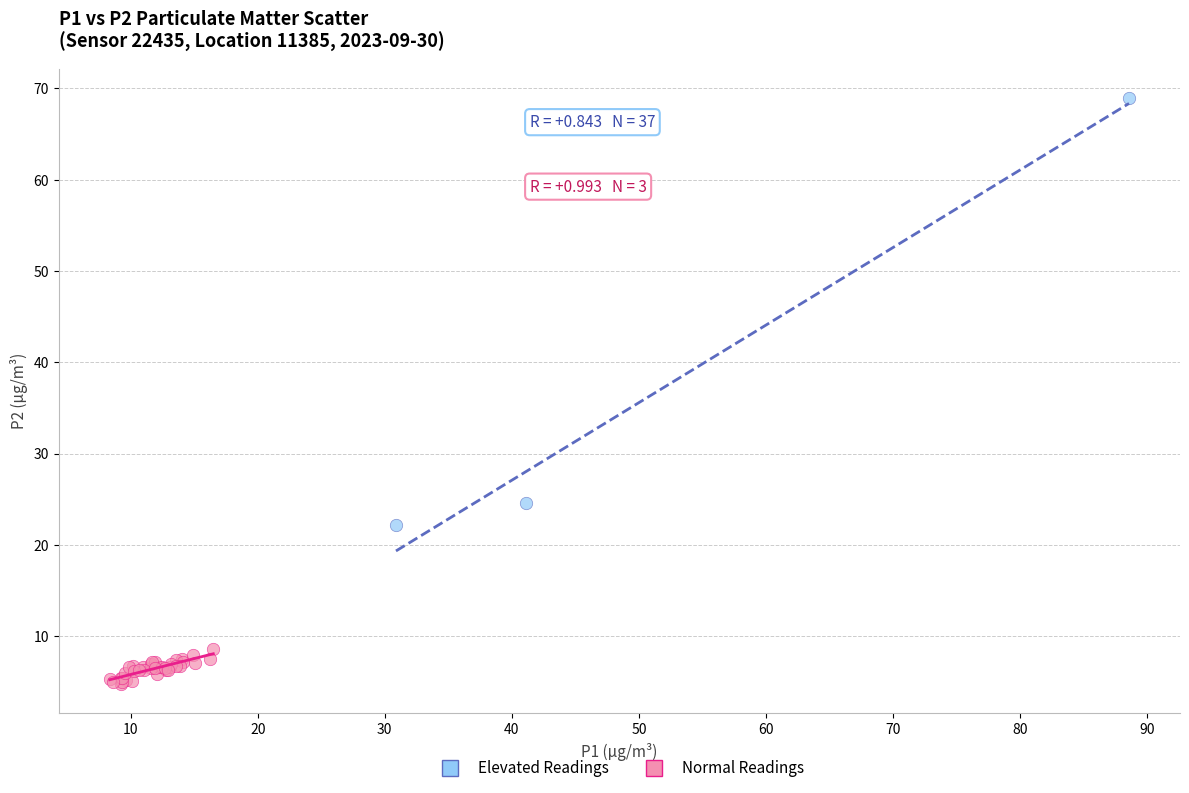

Which series has the widest spread of Y values?

Elevated Readings